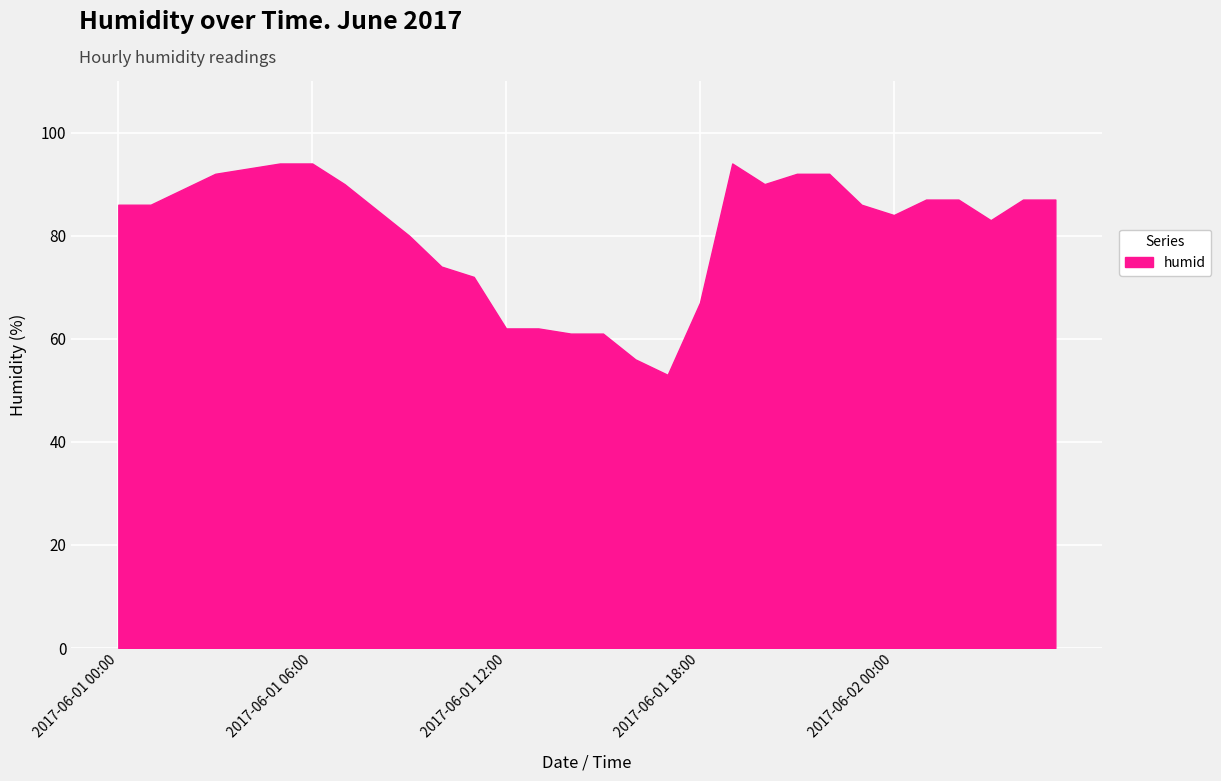

What is the ratio of the value at 2017-06-01 02:00 to the value at 2017-06-01 13:00?

1.4